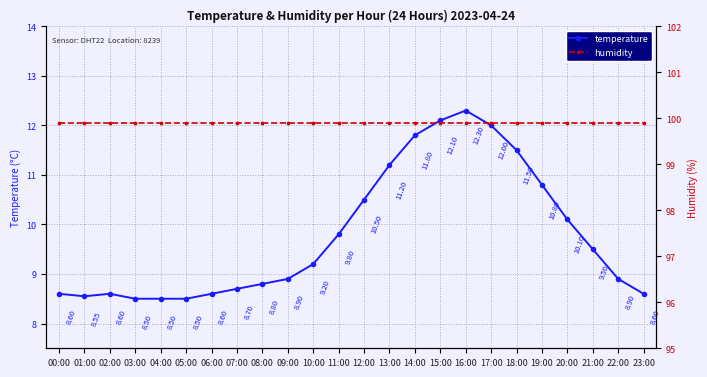

True or false: temperature has a value of 10.8 at 19:00.

True